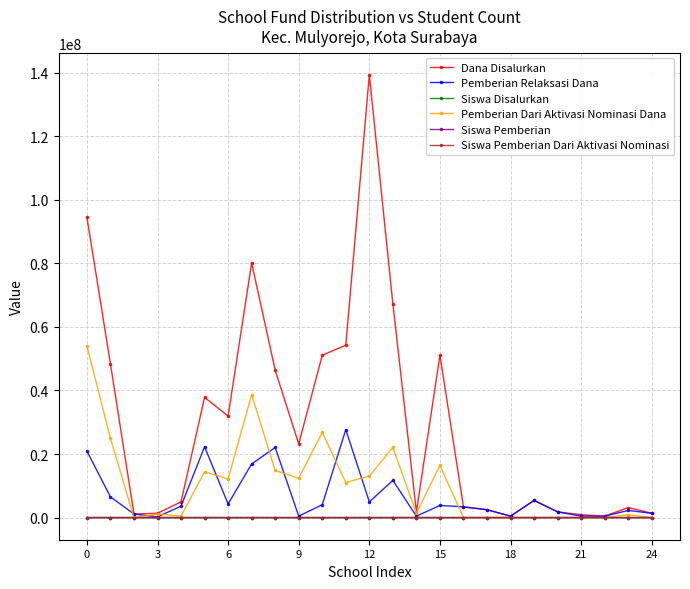

What is the maximum value shown in the chart?

139275000